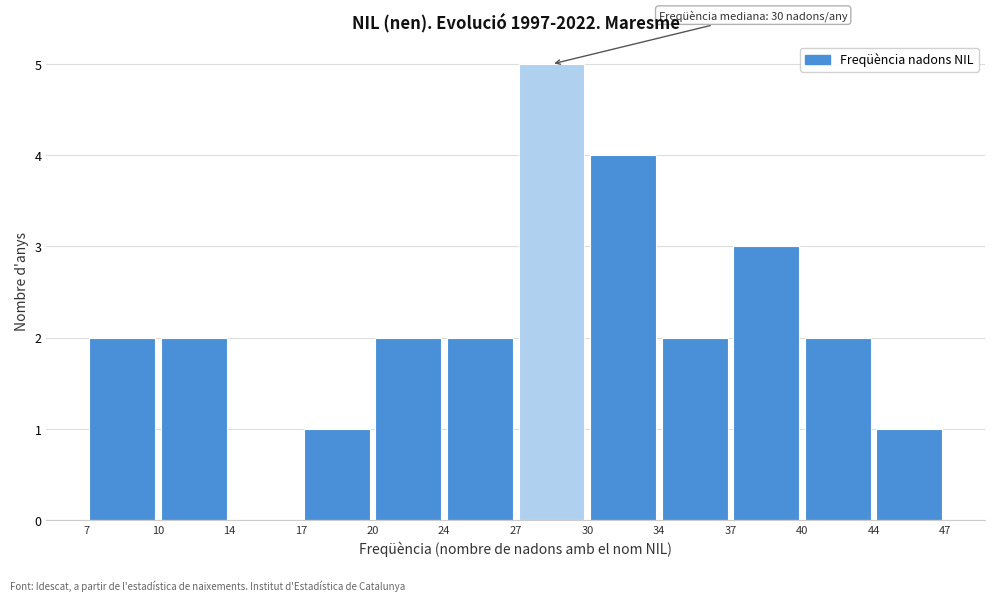

Over which range of the x-axis is the bar tallest?

27 to 30